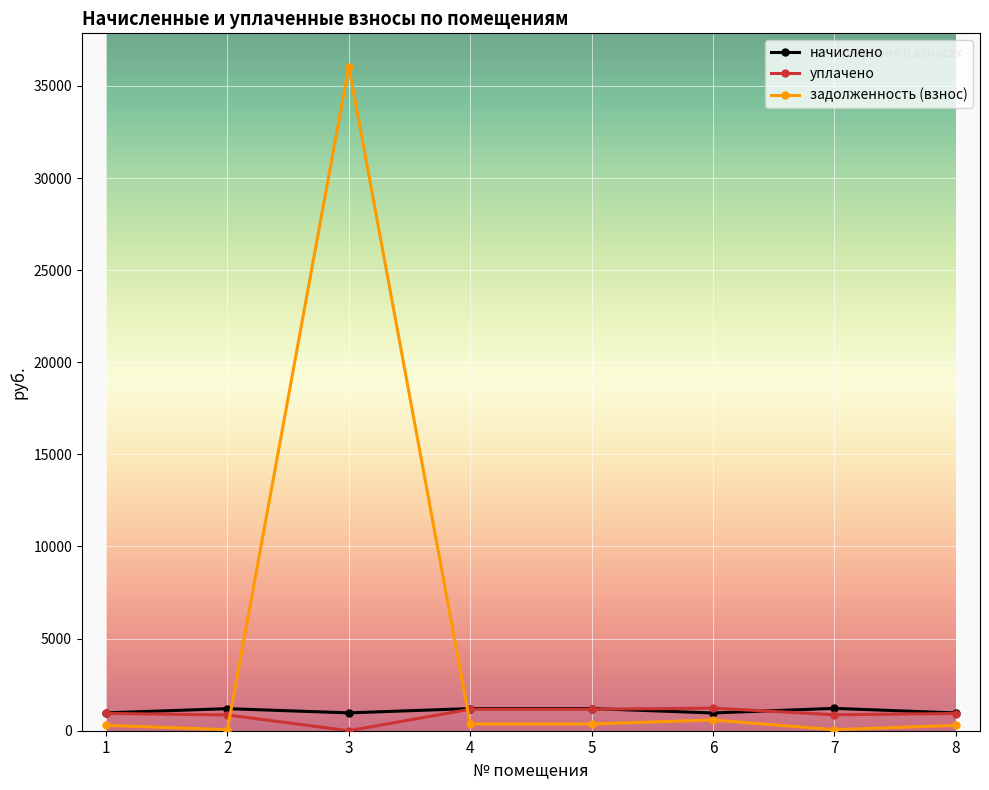

Where is the first local minimum for уплачено?

3